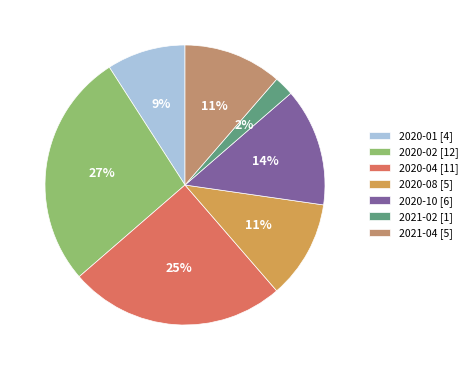

Count the number of slices in the pie.

7